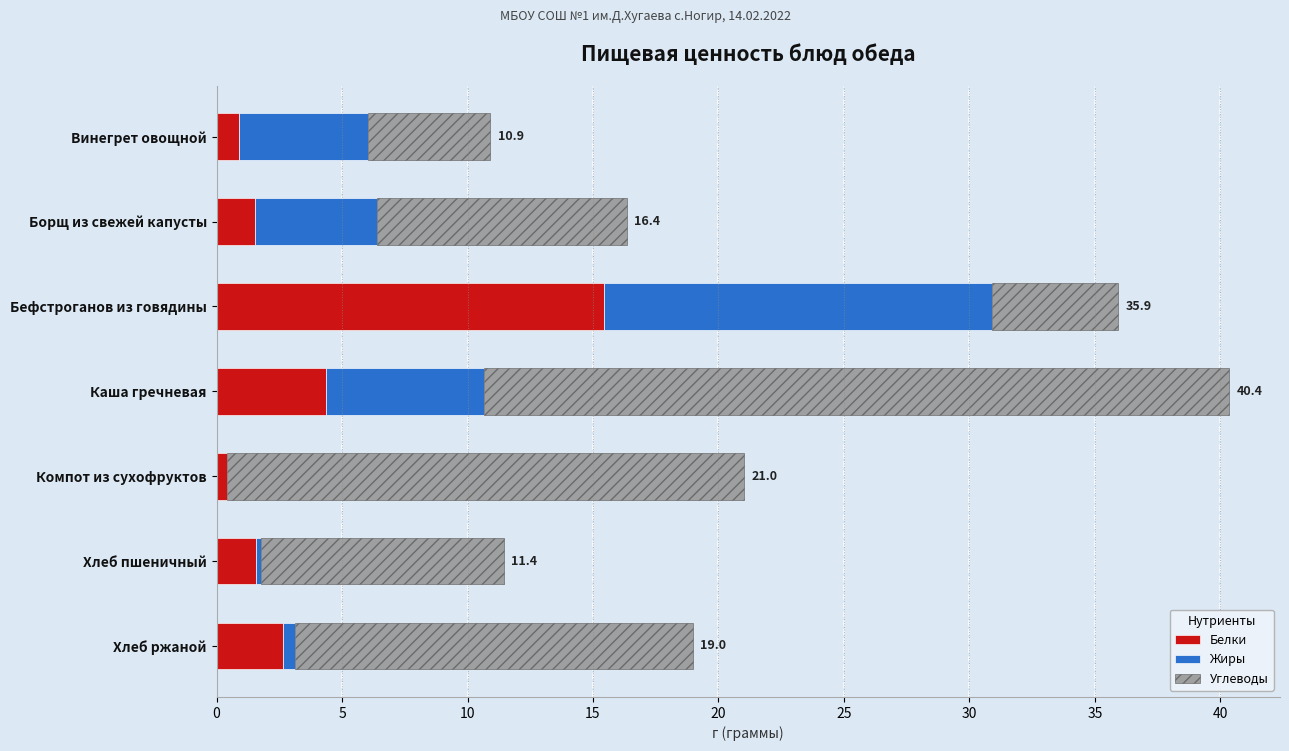

At which category is the sum across all series the highest?

Каша гречневая